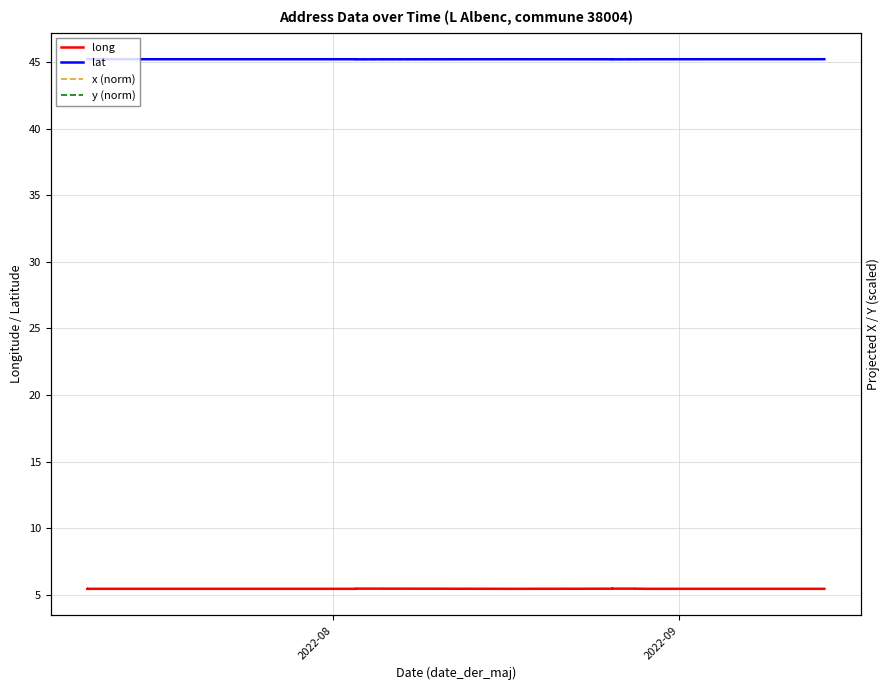

What is the sum of all x (norm) values?

98.0